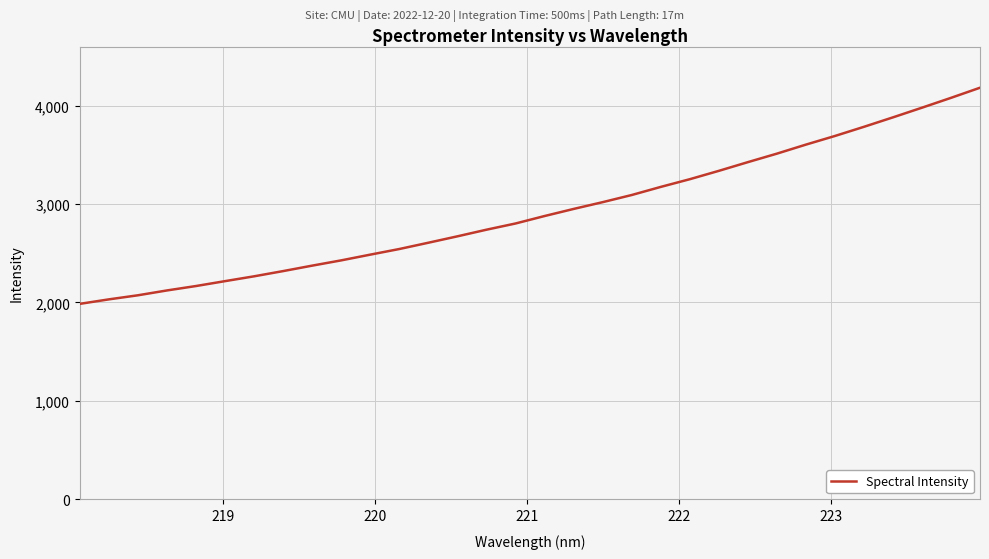

What is the greatest value displayed?

4180.6